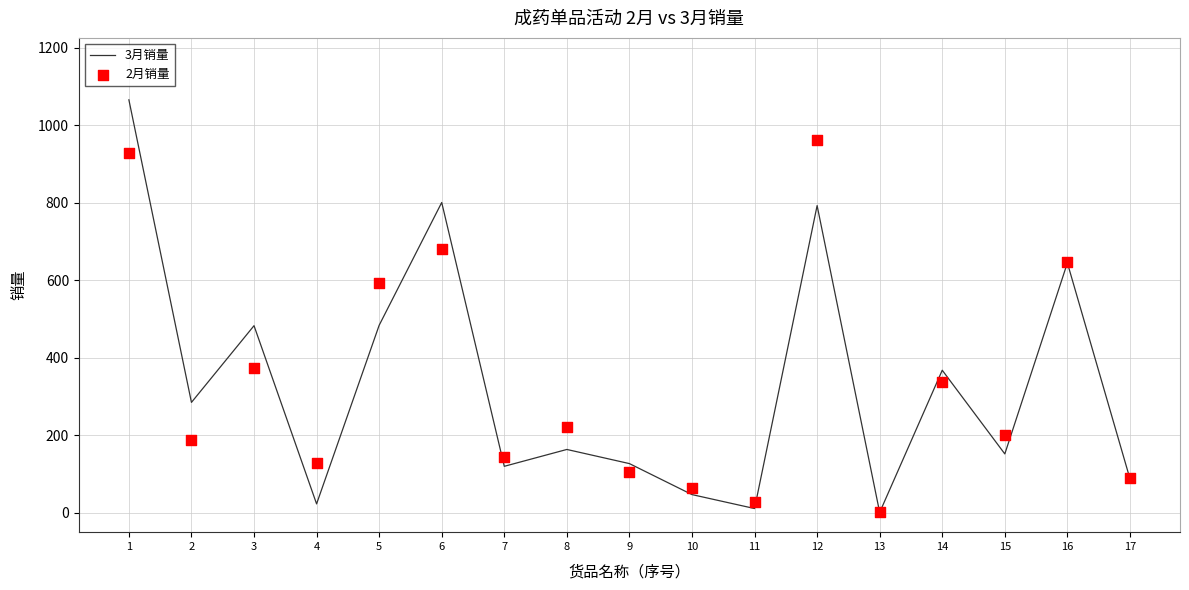

Is the value of 2月销量 at 5 greater than the value of 3月销量 at 9?

Yes